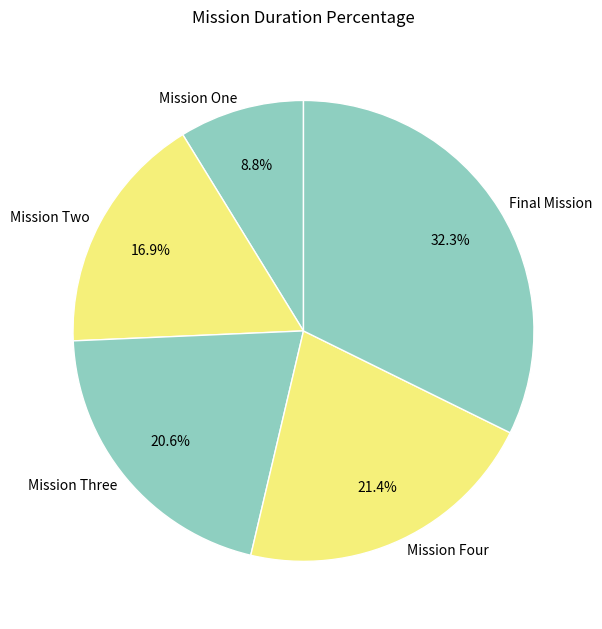

The Mission Two slice represents 28% of the pie. True or false?

False